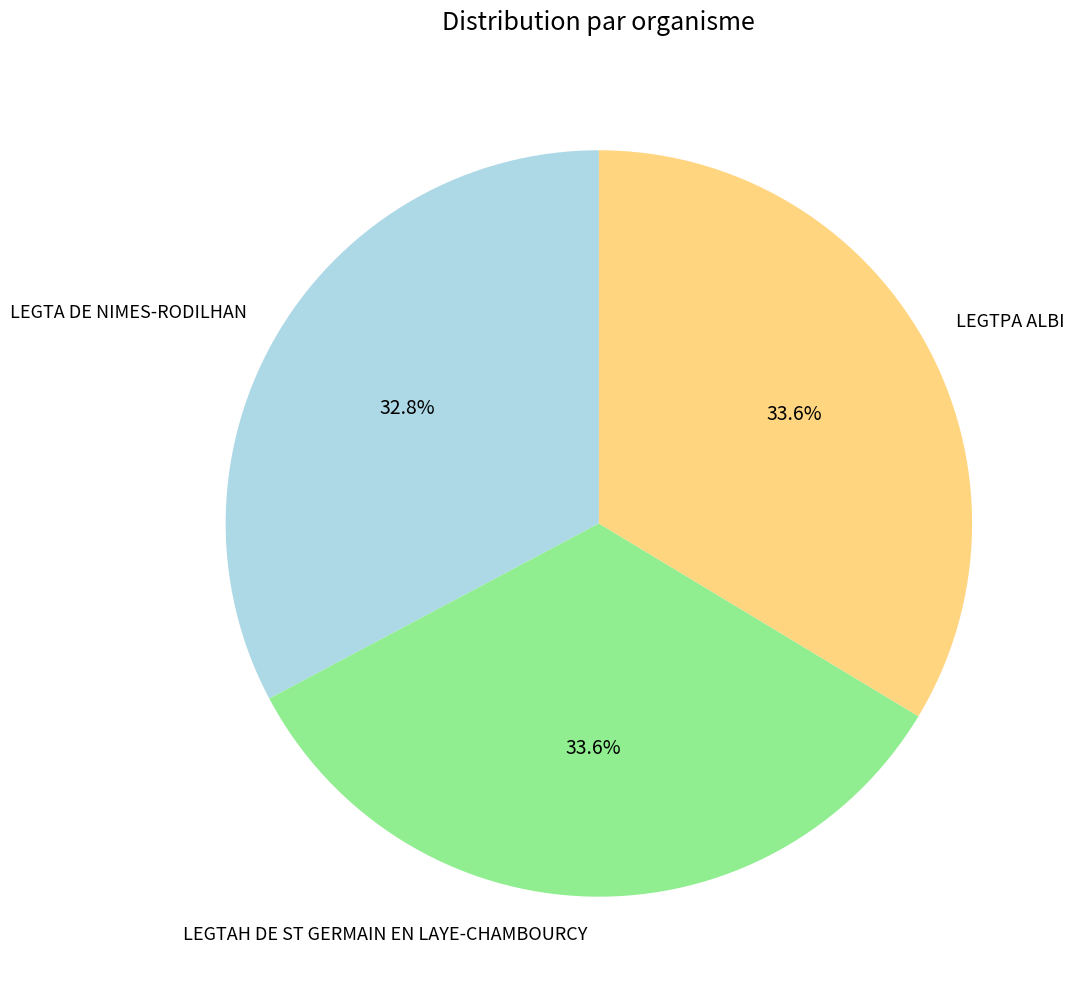

What is the ratio of the value at LEGTA DE NIMES-RODILHAN to the value at LEGTAH DE ST GERMAIN EN LAYE-CHAMBOURCY?

1.0